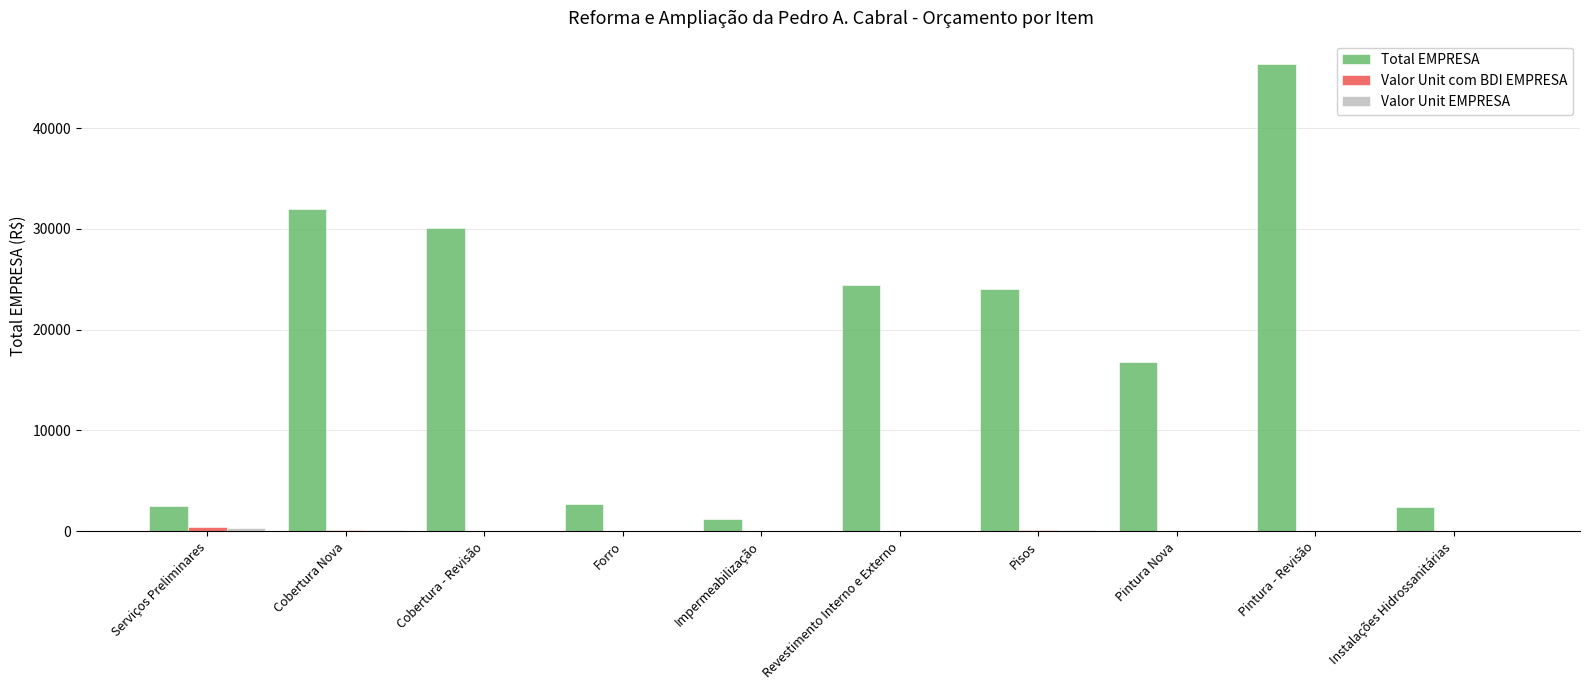

The Total EMPRESA series shows 42048.2 at Revestimento Interno e Externo. True or false?

False